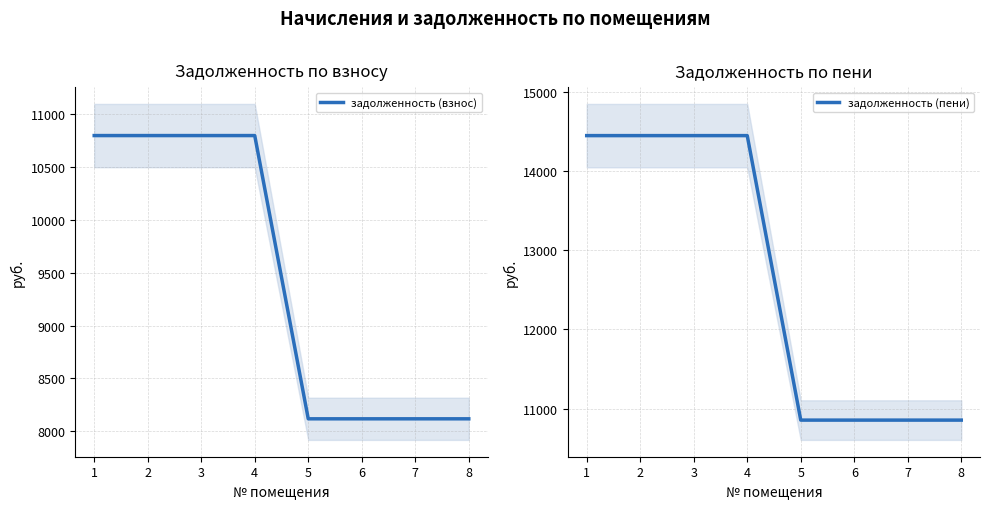

What is the sum of all задолженность (взнос) values?

75663.4